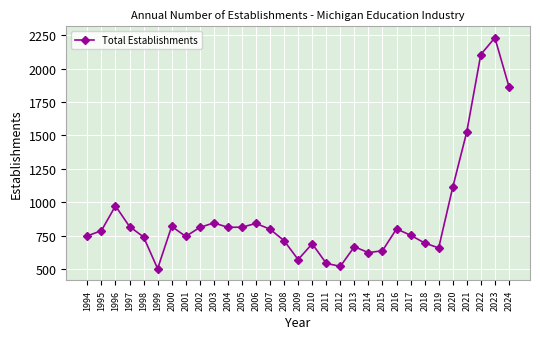

At which category does the chart reach its minimum across all series?

1999